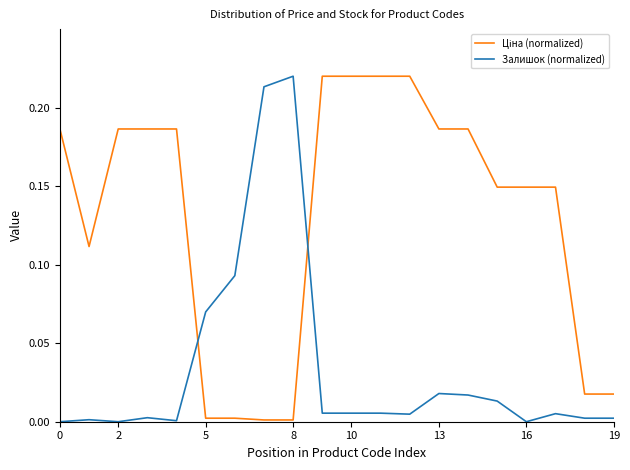

The value of Залишок (normalized) at 16 is -0.1. True or false?

False